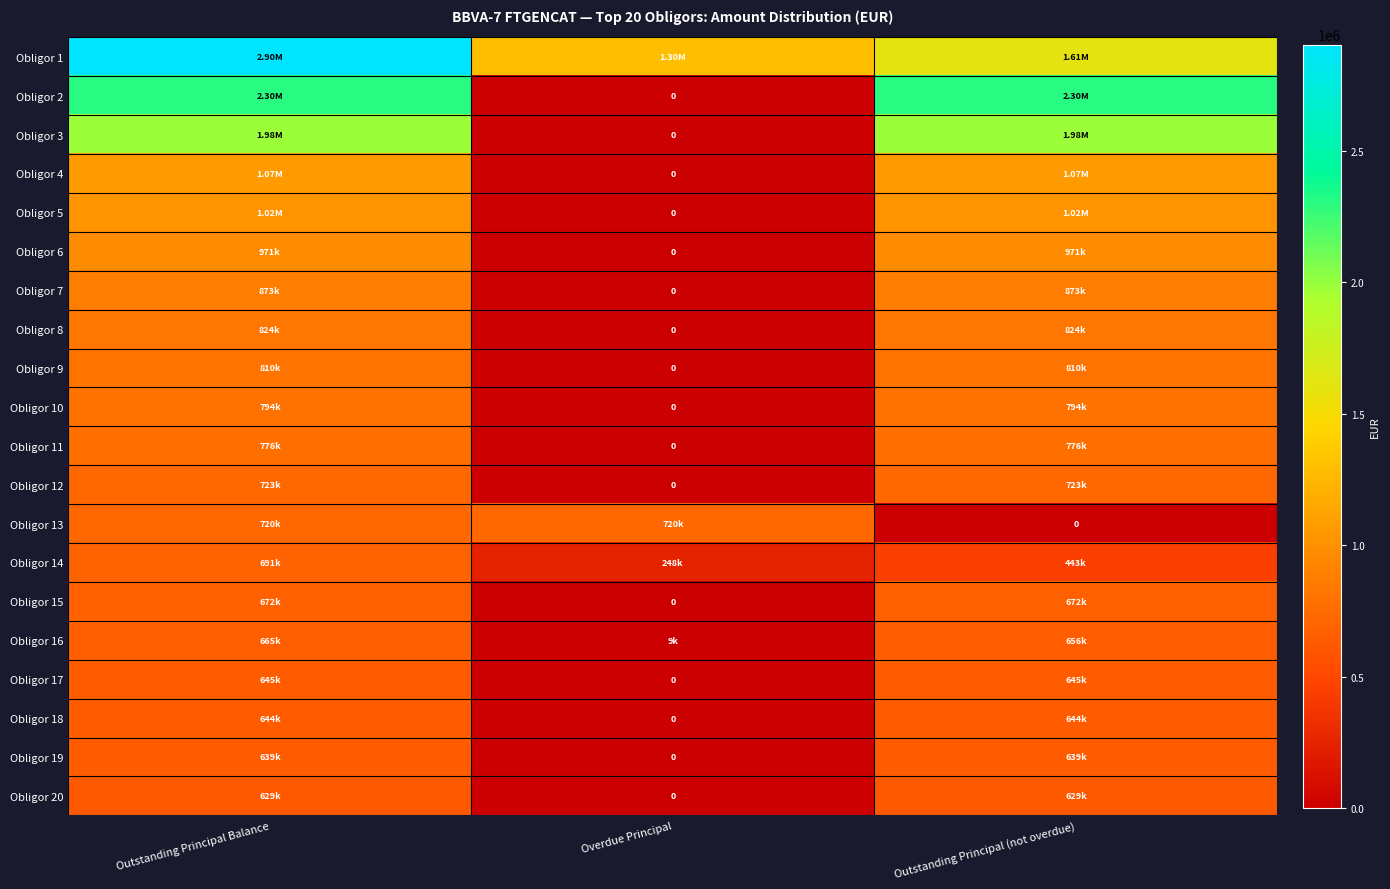

At which label does Obligor 4 reach its peak?

Outstanding Principal Balance